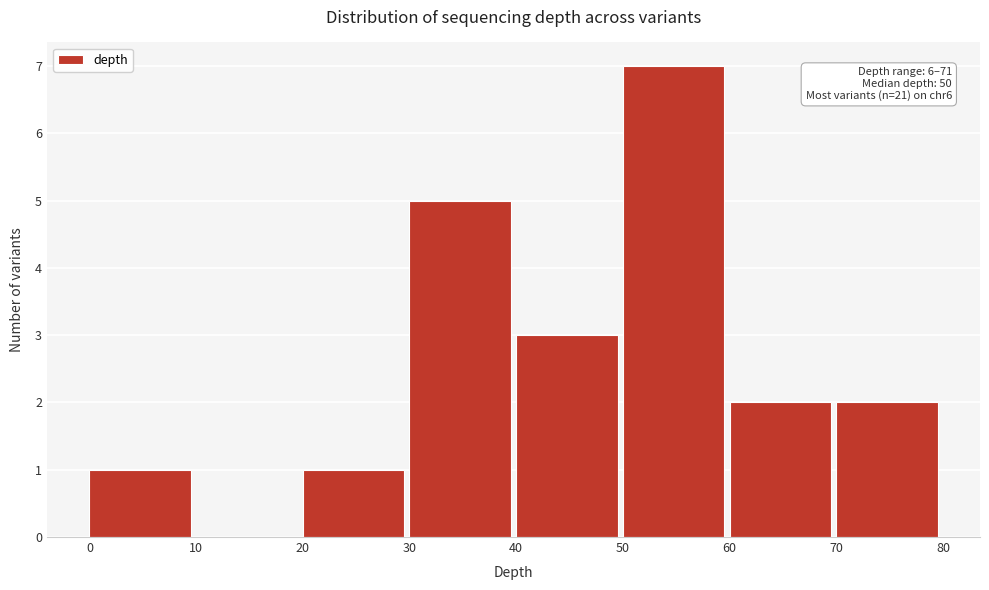

Over which range of the x-axis is the bar tallest?

50 to 60